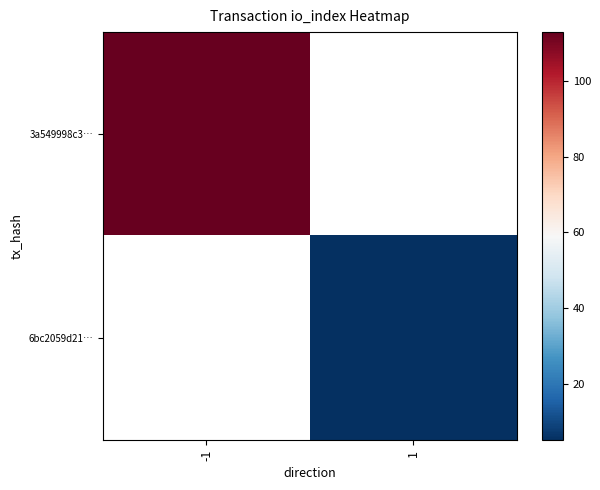

Which category has the lowest value across all series?

1